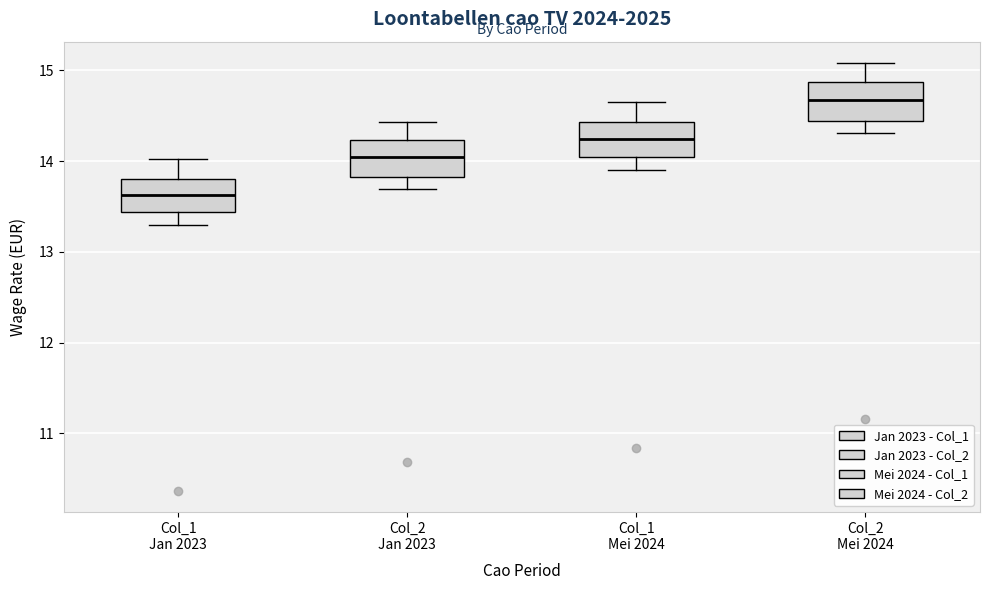

Which box has the lowest median line?

Col_1 Jan 2023